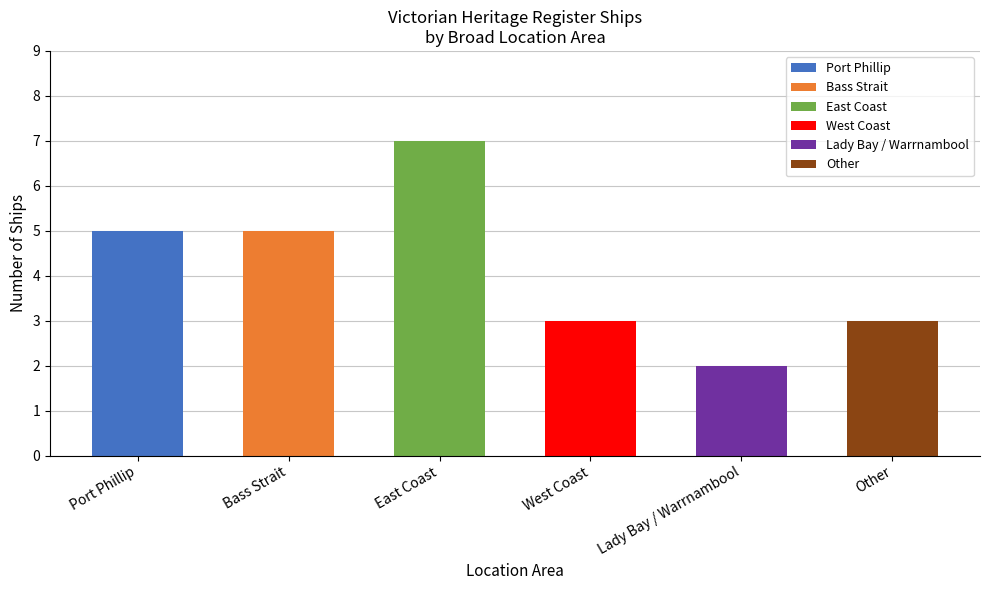

Count the values in the range 3 to 5.

4